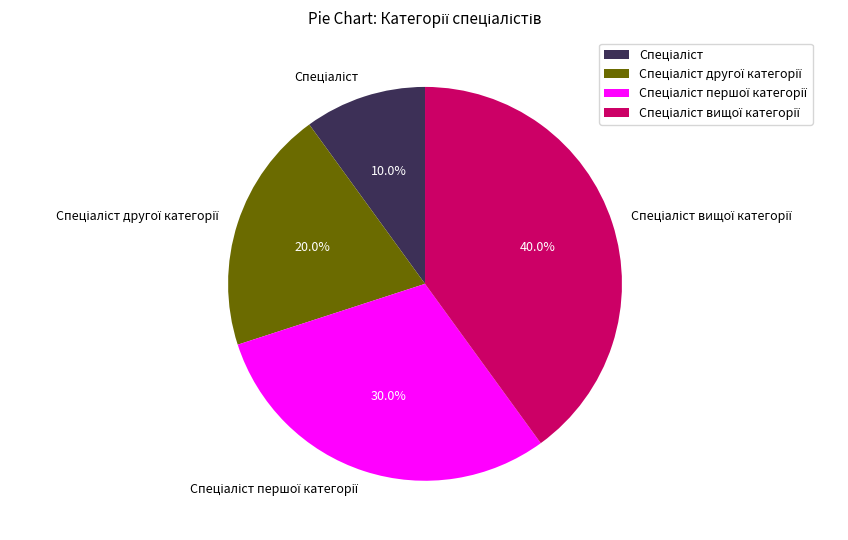

Does any single category account for the majority?

No